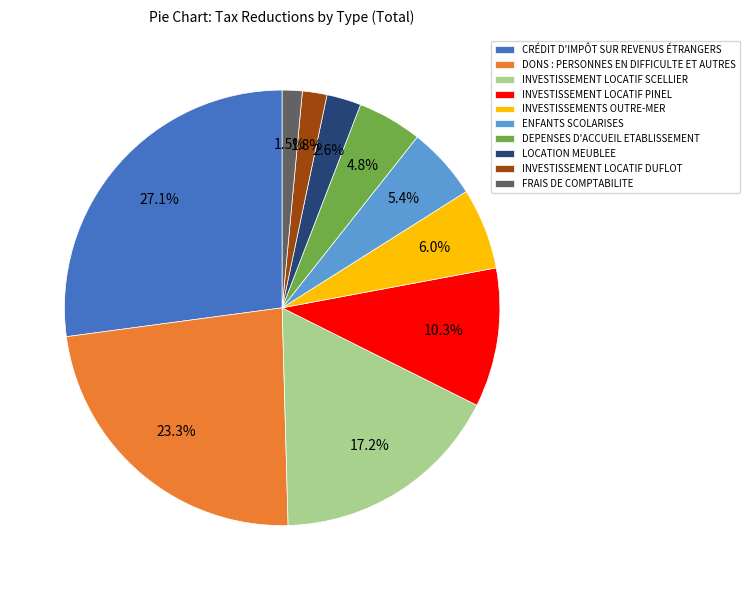

What percentage do DONS : PERSONNES EN DIFFICULTE ET AUTRES and DEPENSES D'ACCUEIL ETABLISSEMENT together represent?

28.1%